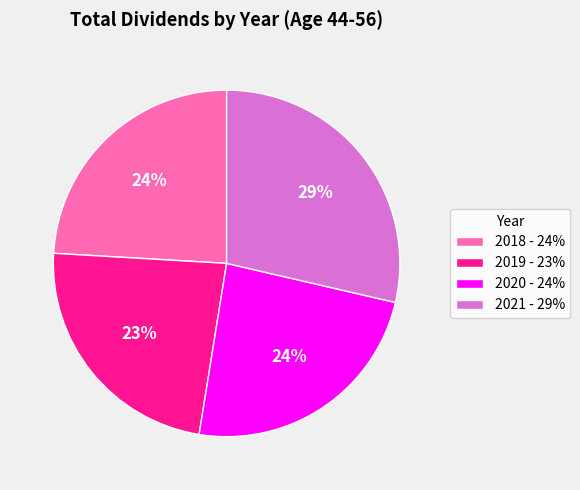

Is the sum of 2018 - 24% and 2019 - 23% greater than half?

No